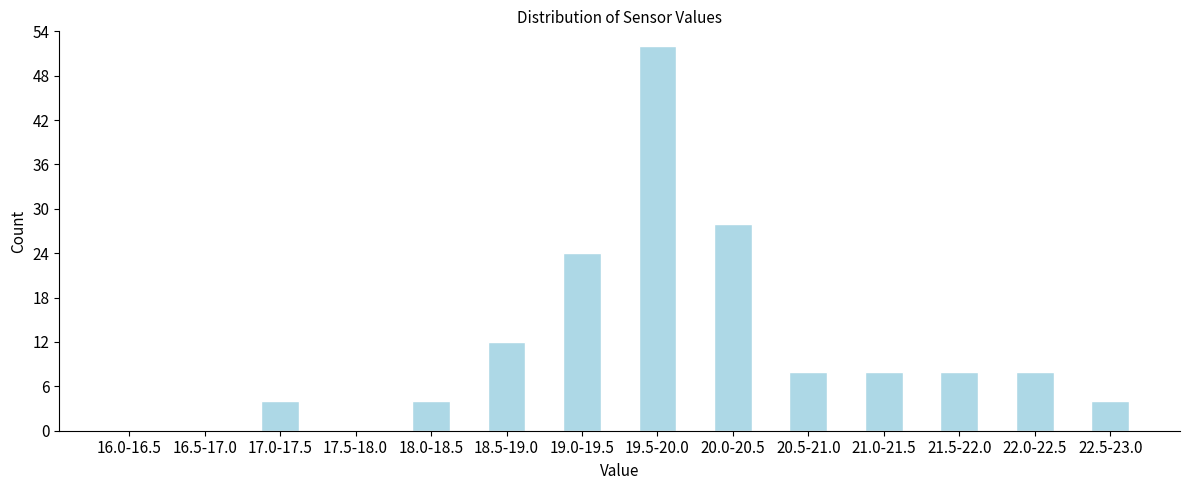

Reading left to right, what are all the values shown in this chart?

16.0-16.5=0	16.5-17.0=0	17.0-17.5=4	17.5-18.0=0	18.0-18.5=4	18.5-19.0=12	19.0-19.5=24	19.5-20.0=52	20.0-20.5=28	20.5-21.0=8	21.0-21.5=8	21.5-22.0=8	22.0-22.5=8	22.5-23.0=4